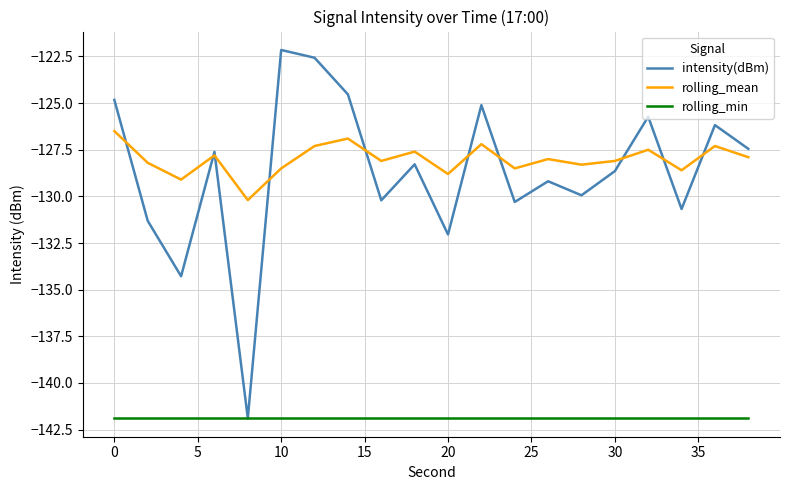

Rank the series by their maximum value, from highest to lowest.

intensity(dBm), rolling_mean, rolling_min